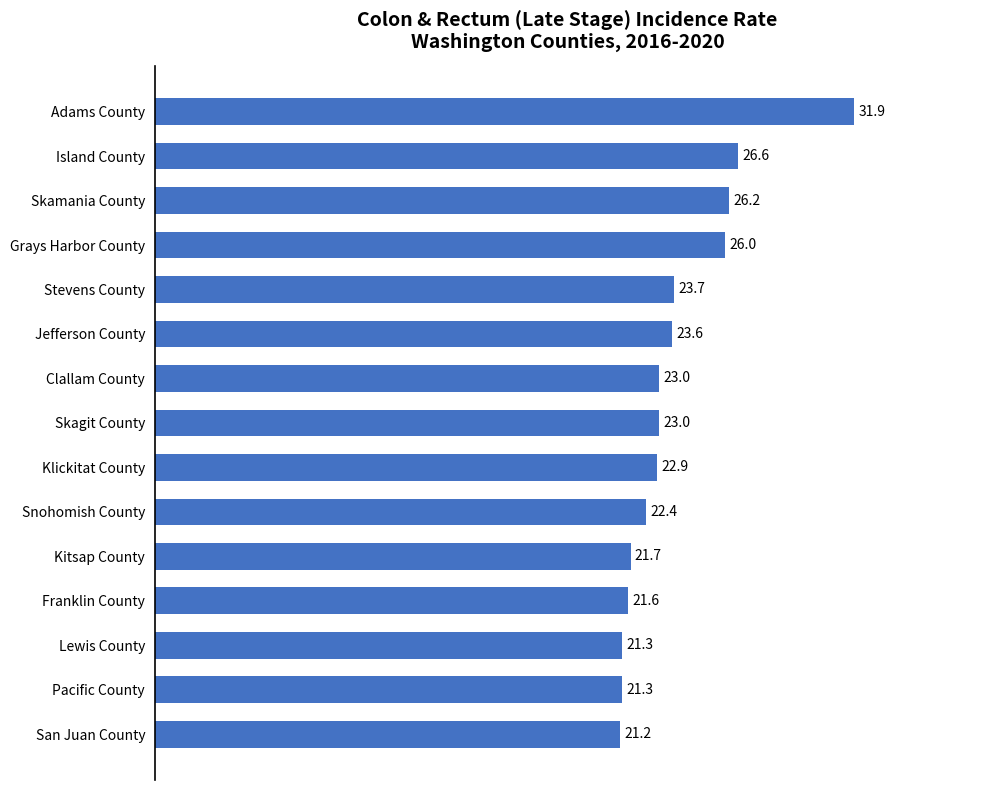

What is the average value?

23.8